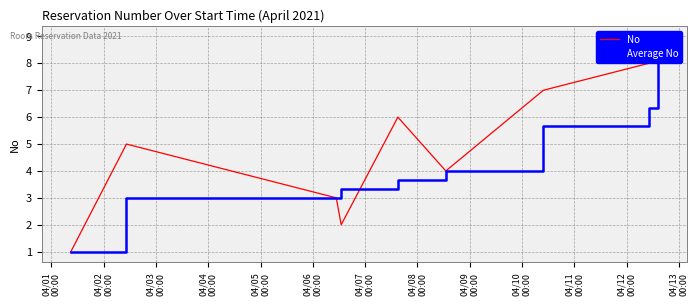

How many lines are shown in the chart?

2